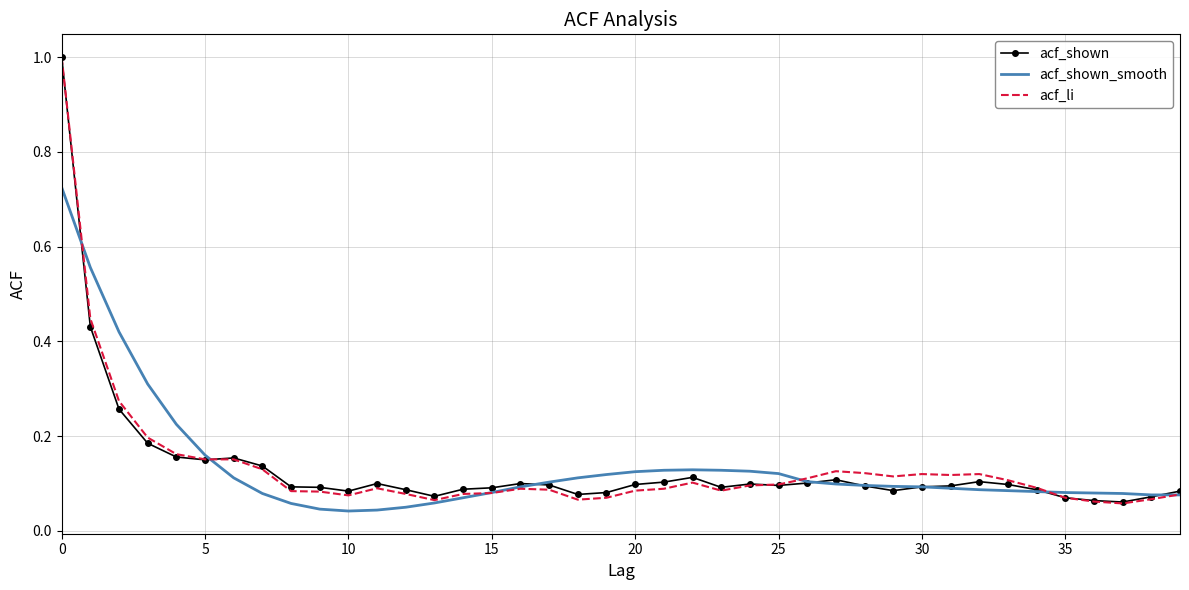

Which series has the widest spread of values?

acf_li